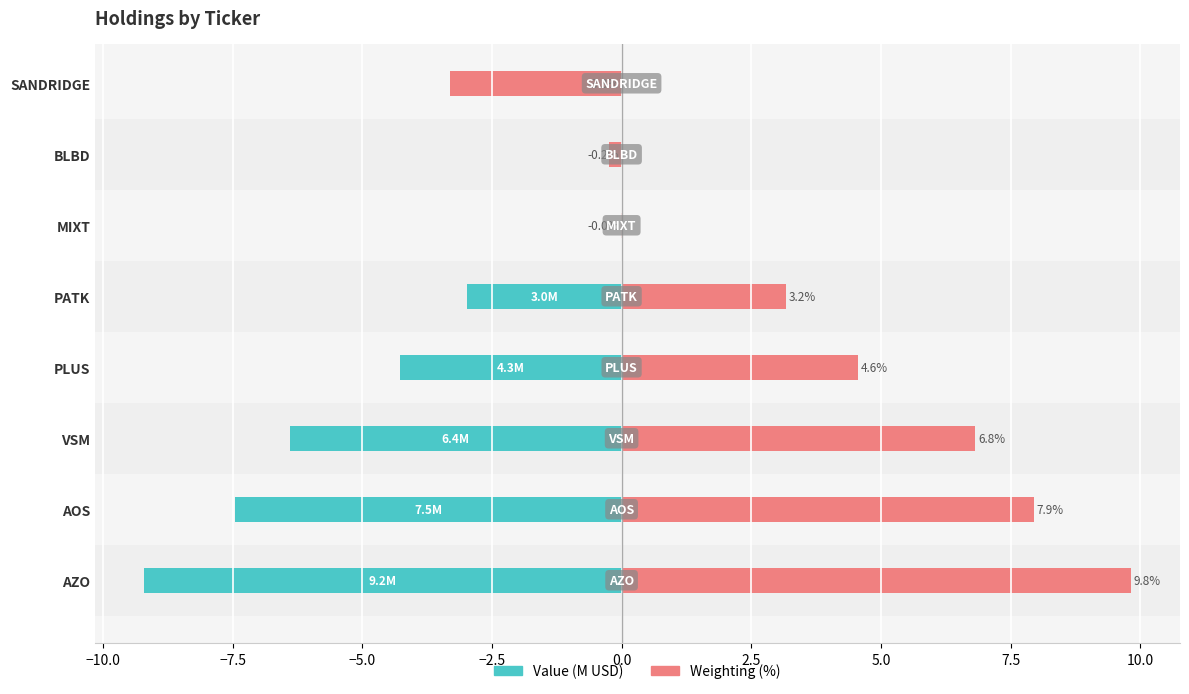

Is the value of Value (M USD) at VSM greater than the value of Weighting (%) at AOS?

No